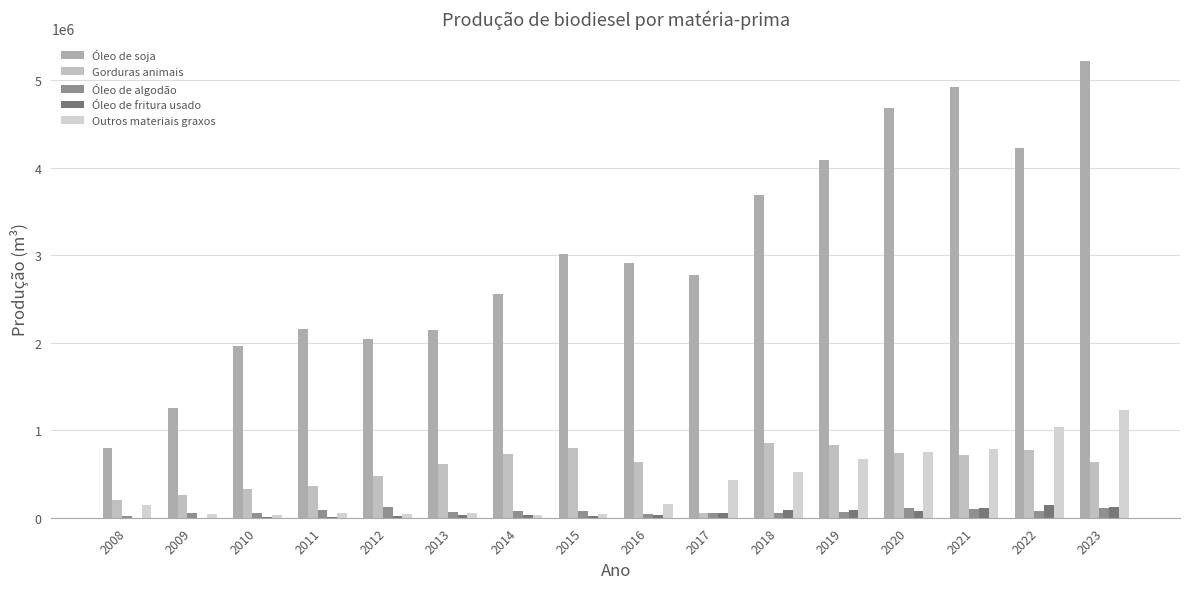

At which category does the chart reach its minimum across all series?

2008